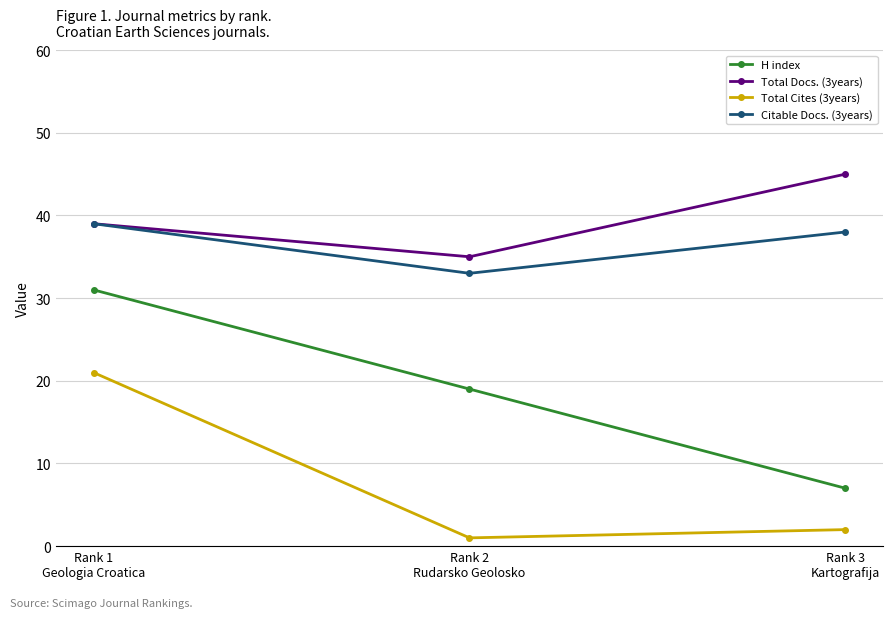

How many distinct data groups are displayed?

4